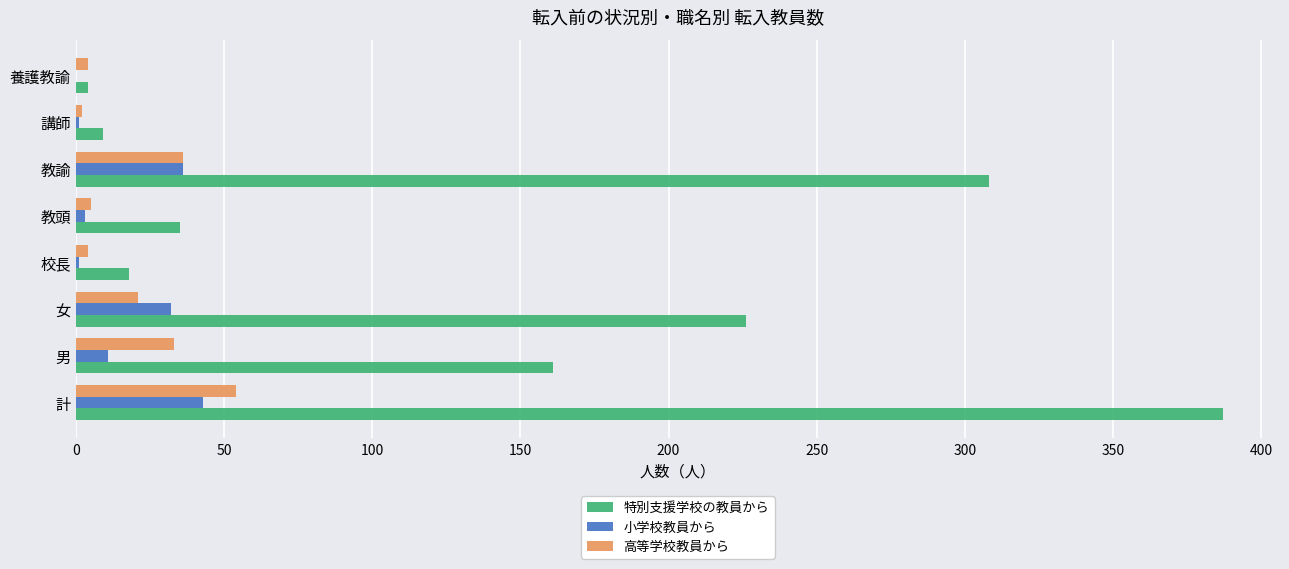

What is the maximum value for 高等学校教員から?

54